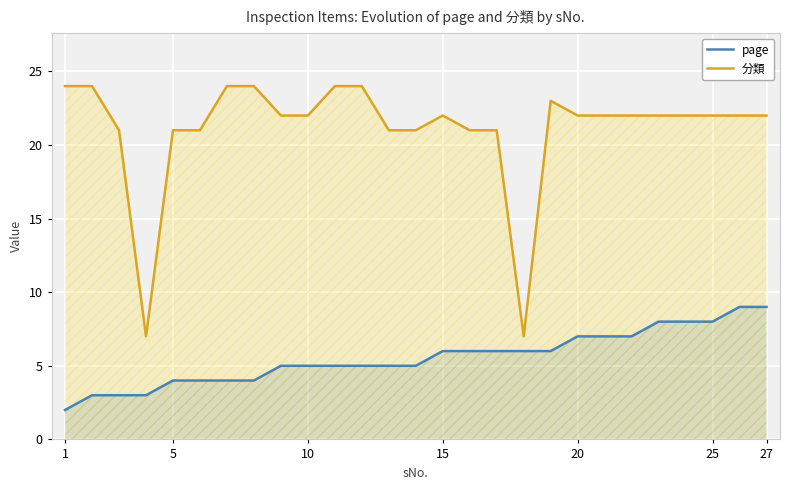

What is the sum of all page values?

150